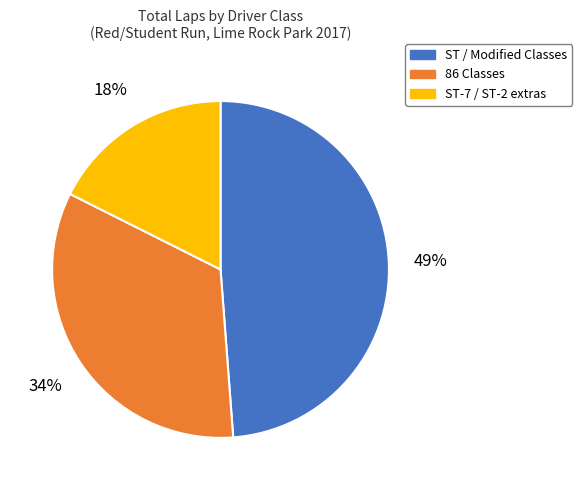

To the nearest percent, what is the average slice percentage?

33%